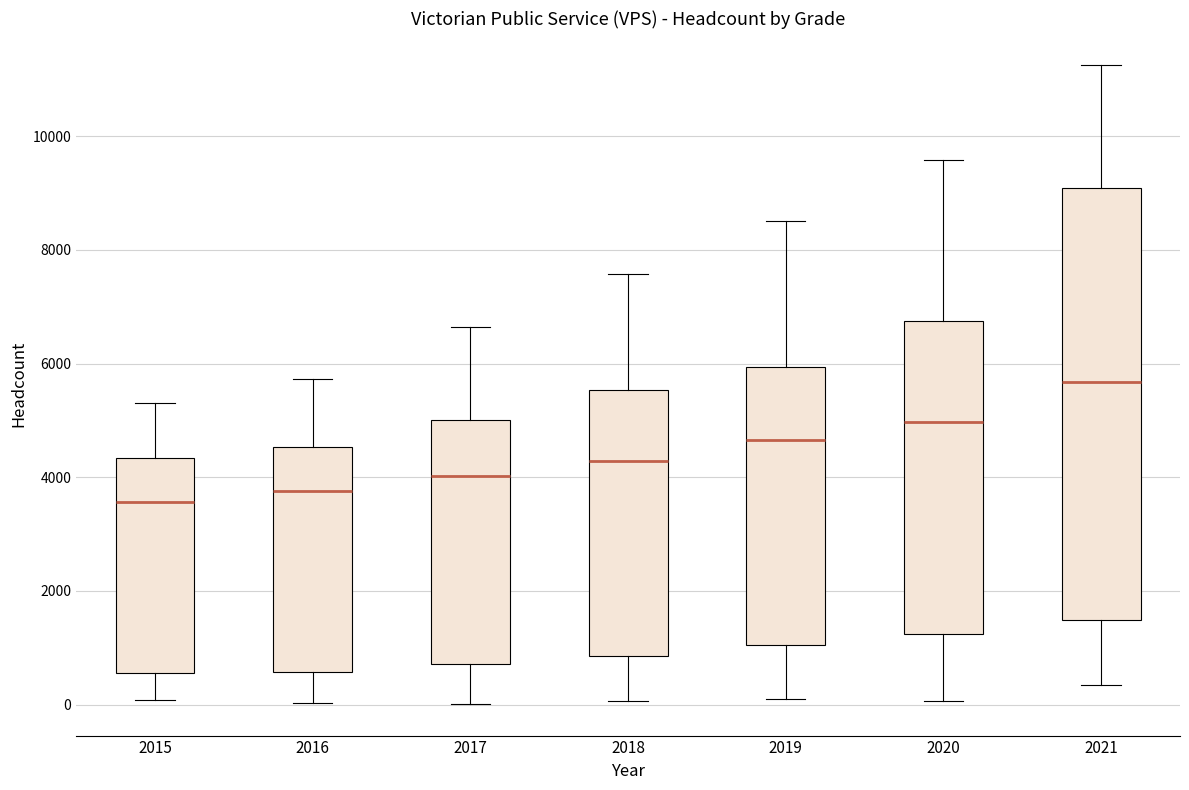

Which box has the lowest median line?

2015